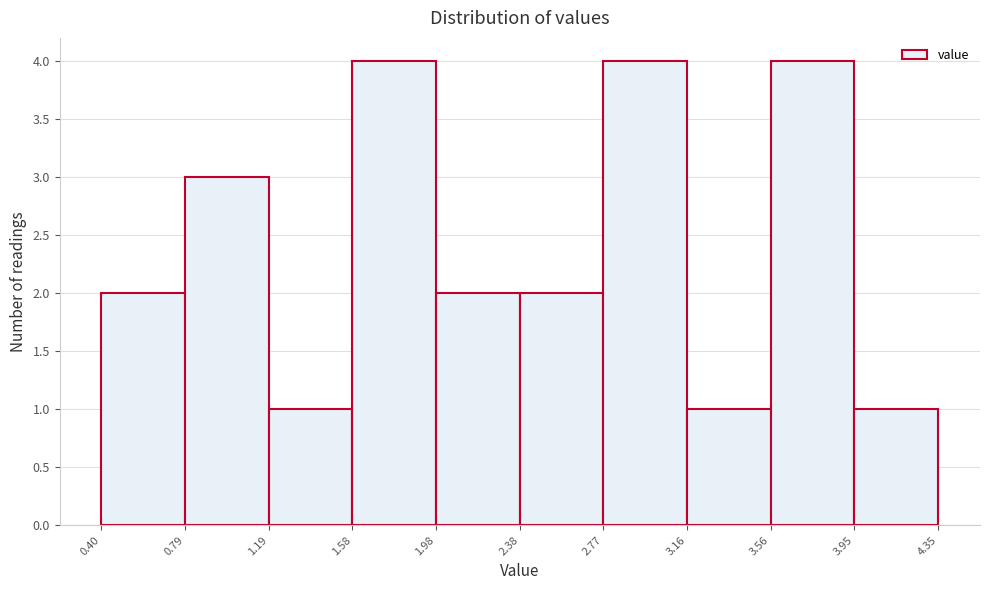

Reading left to right, list every bar in this chart as the range it spans on the x-axis followed by its height. The values are not printed on the chart, so give them approximately, as read against the axis.

0.40 to 0.79: 2
0.79 to 1.19: 3
1.19 to 1.58: 1
1.58 to 1.98: 4
1.98 to 2.38: 2
2.38 to 2.77: 2
2.77 to 3.16: 4
3.16 to 3.56: 1
3.56 to 3.95: 4
3.95 to 4.35: 1